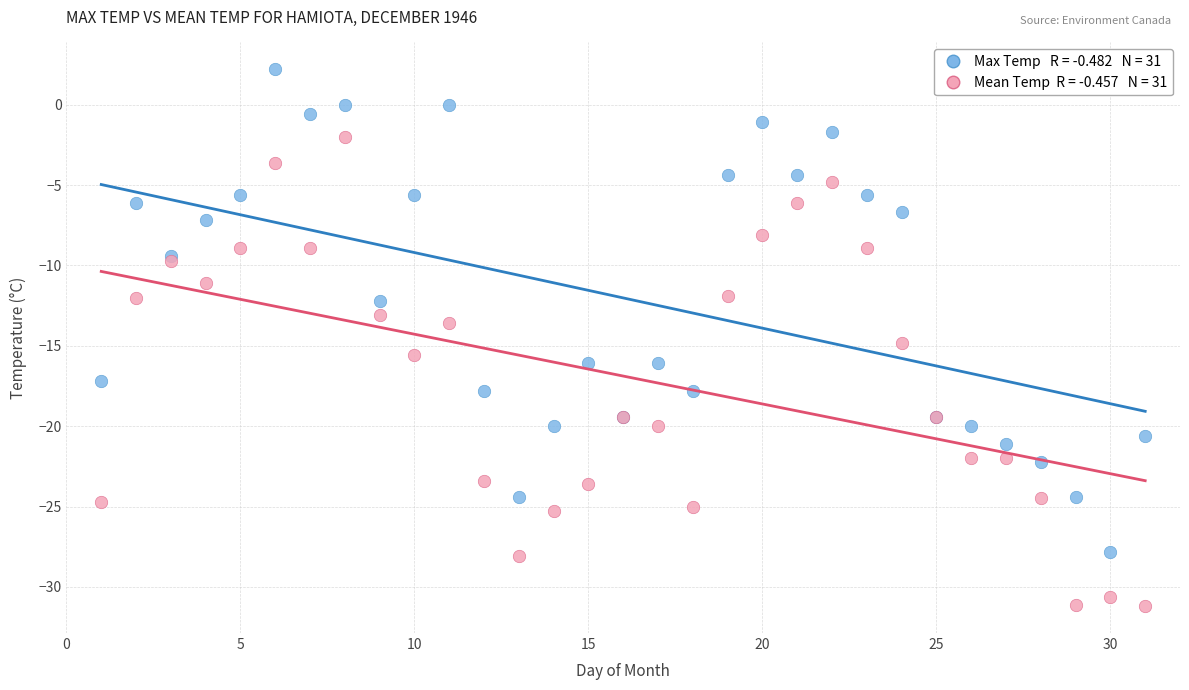

Across all series, what Y value is closest to -14?

-13.6